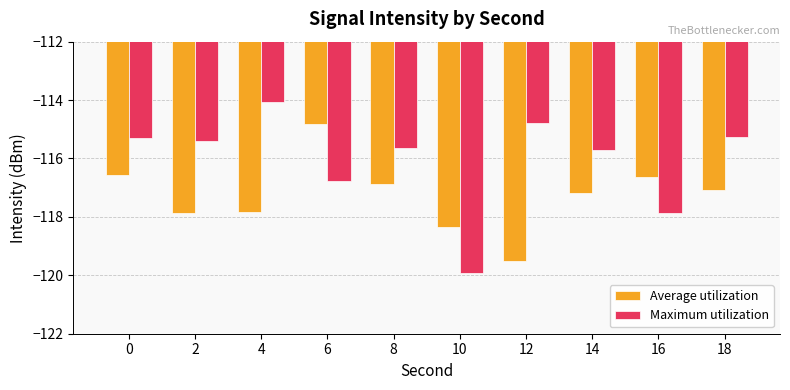

What is the minimum value for Maximum utilization?

-119.9